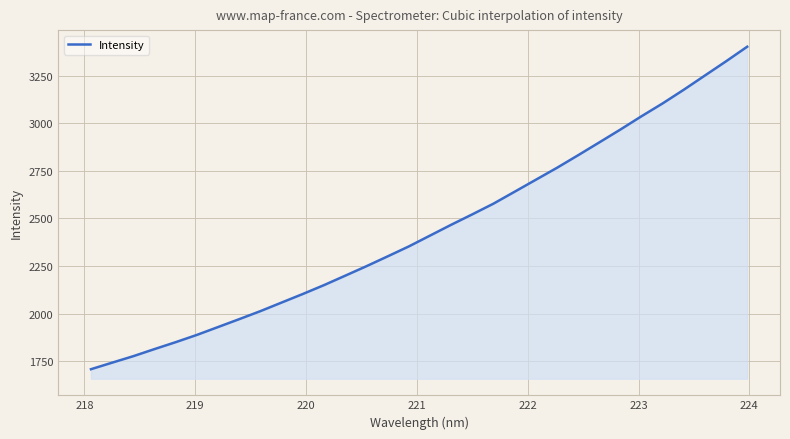

What is the minimum value shown in the chart?

1707.5